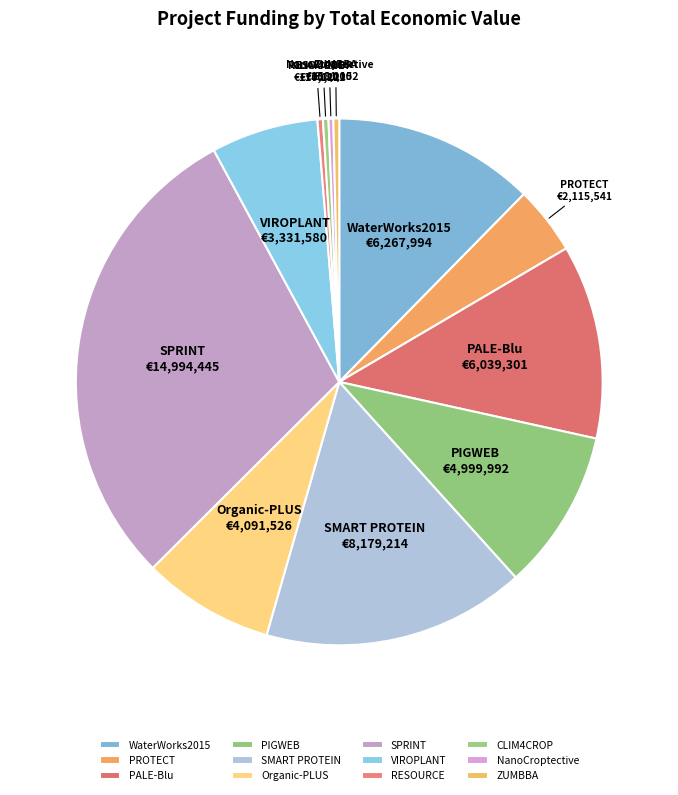

Is PROTECT the majority of the pie?

No